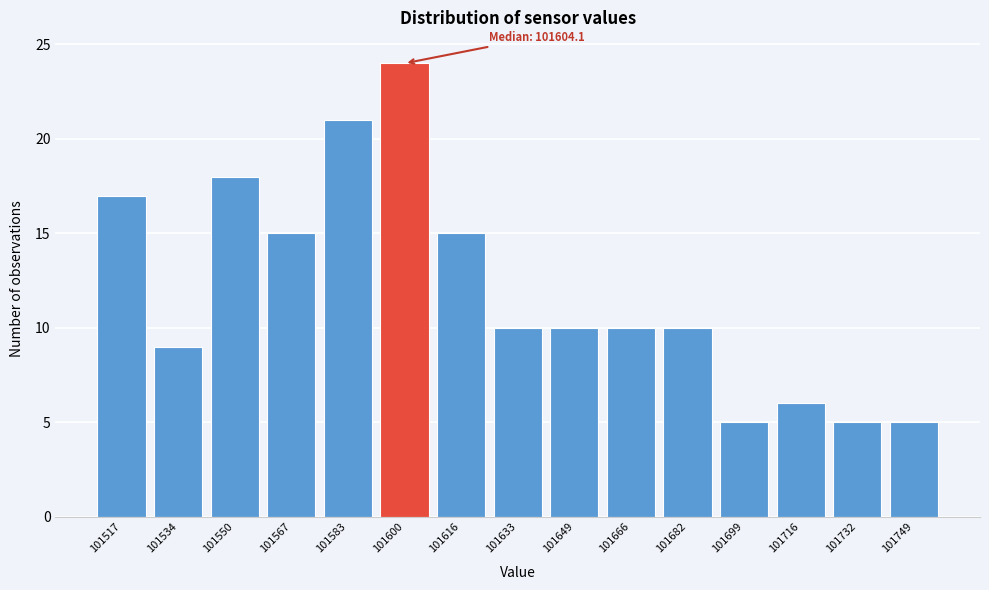

Reading left to right, list all the values displayed in this chart.

17	9	18	15	21	24	15	10	10	10	10	5	6	5	5